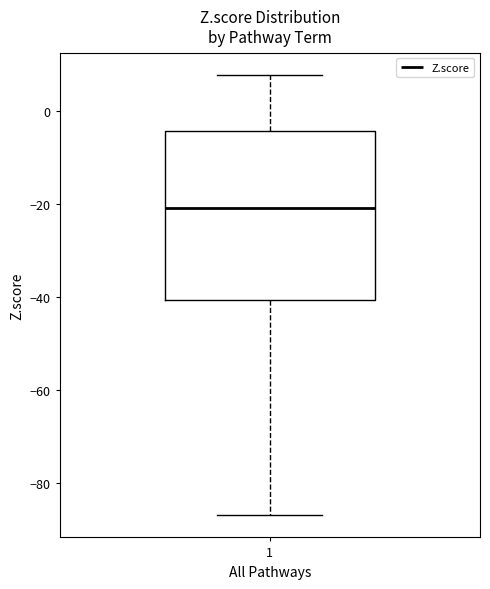

Read this box plot against the y-axis: the position of the median line, the range covered by the box, and the ends of both whiskers. The values are not printed on the chart, so give them approximately, as read against the axis.

median -20, box -40 to -4, whiskers -86 to 8